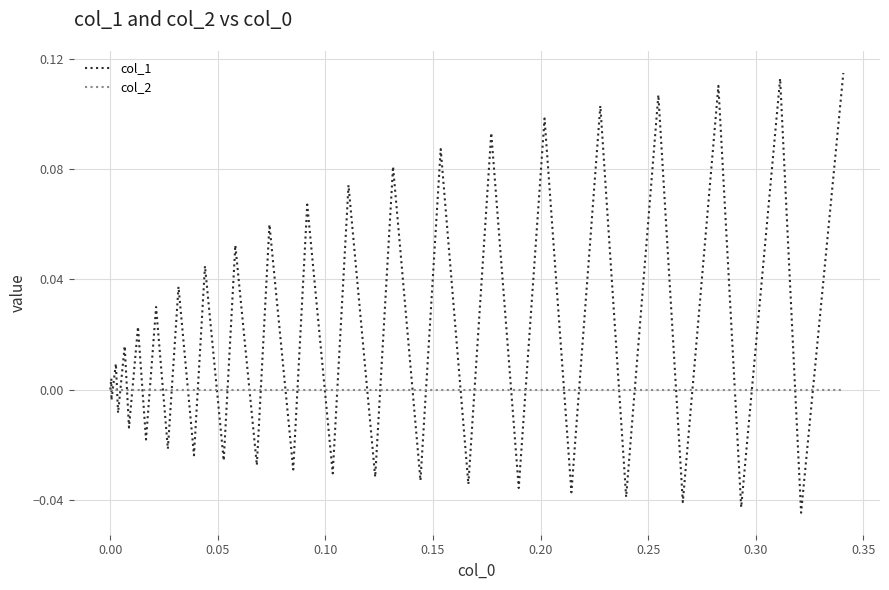

Which series has the largest total across all categories?

col_1